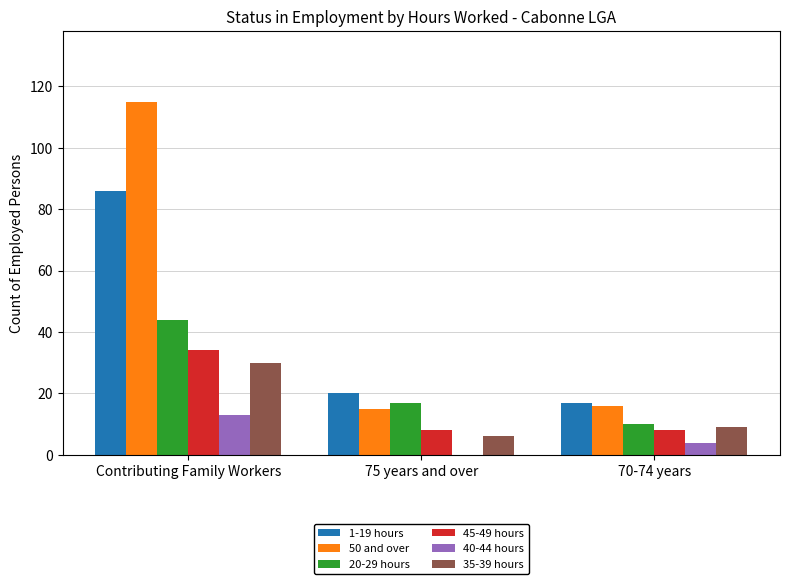

At which category is the sum across all series the highest?

Contributing Family Workers